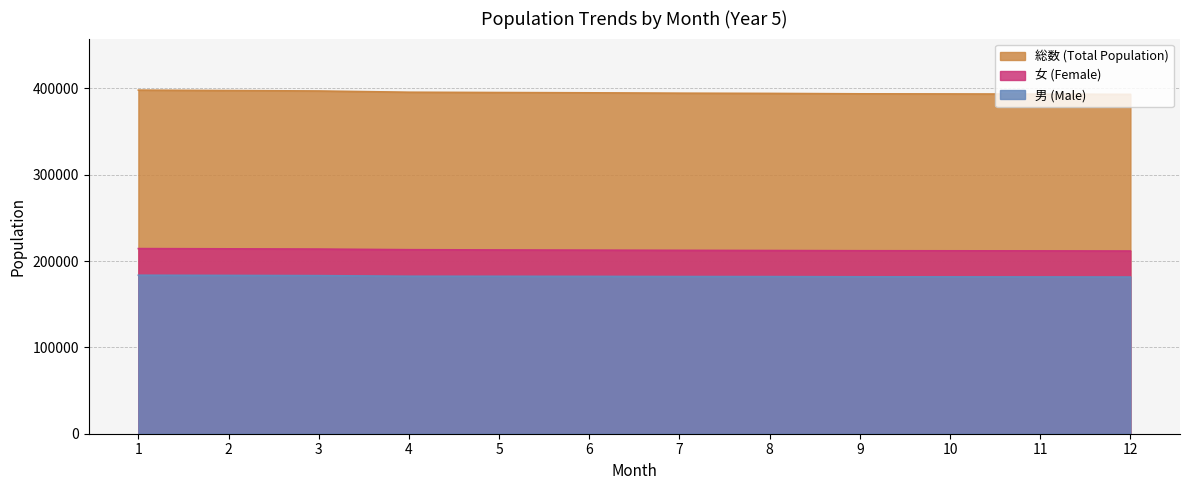

What is the average value of the 男 (Male) series?

182311